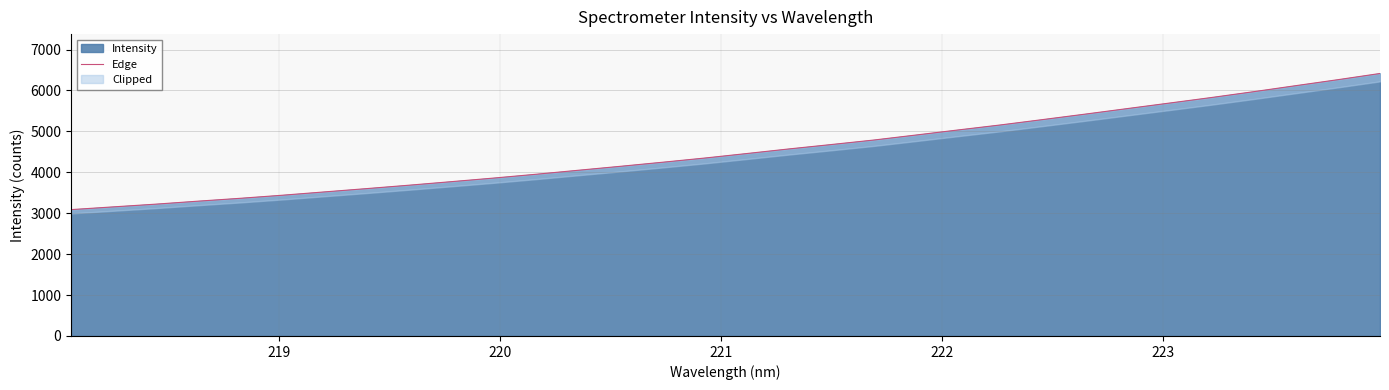

What is the minimum value for Intensity?

3088.0